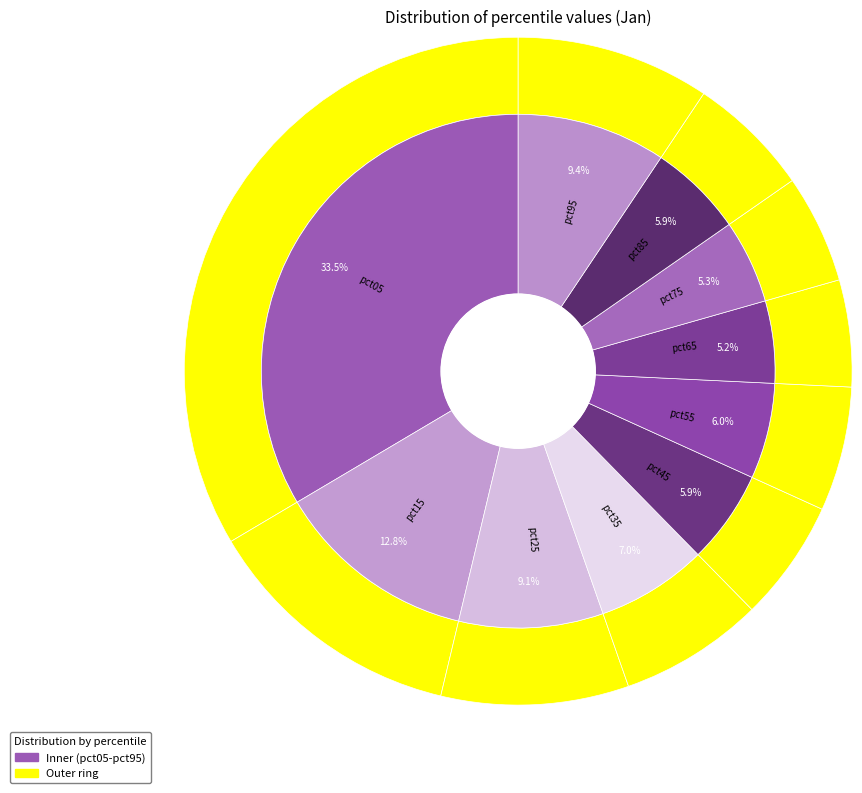

What percentage do pct95 and pct25 together represent?

18.5%